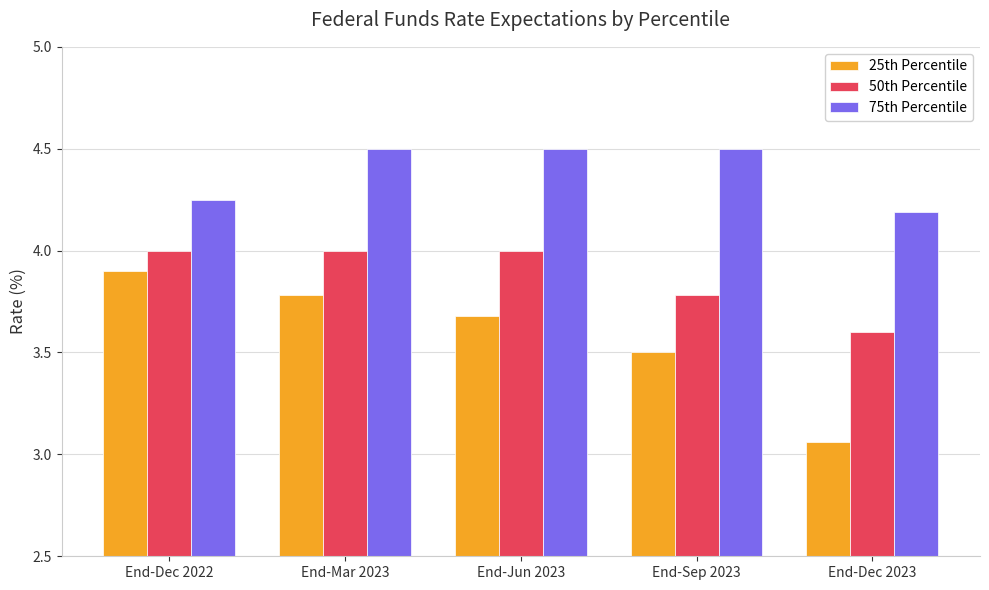

The 50th Percentile series shows 3.6 at End-Dec 2023. True or false?

True